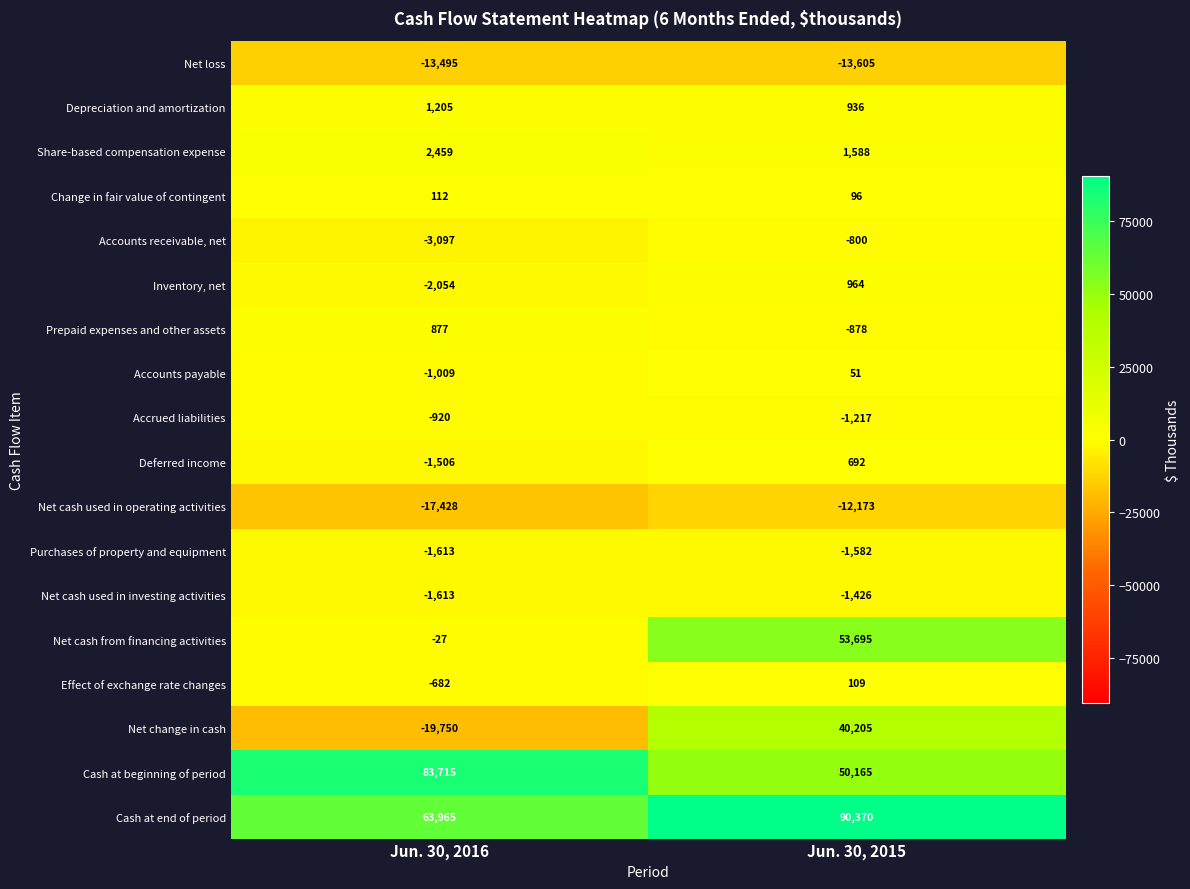

Which series has the largest range (max minus min)?

Net change in cash